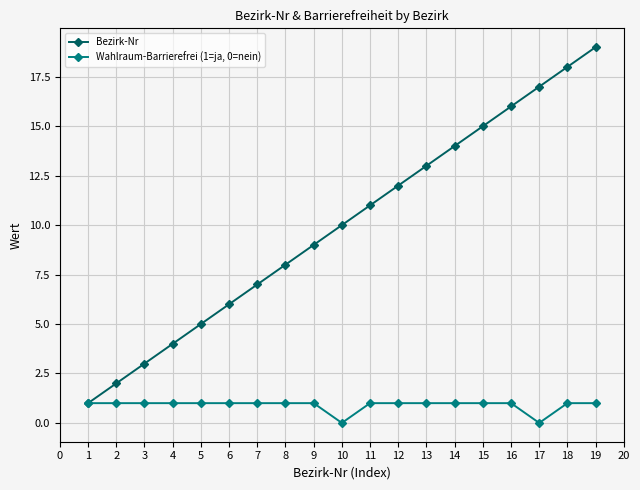

True or false: Bezirk-Nr has more than 2 points higher than both neighbors.

False